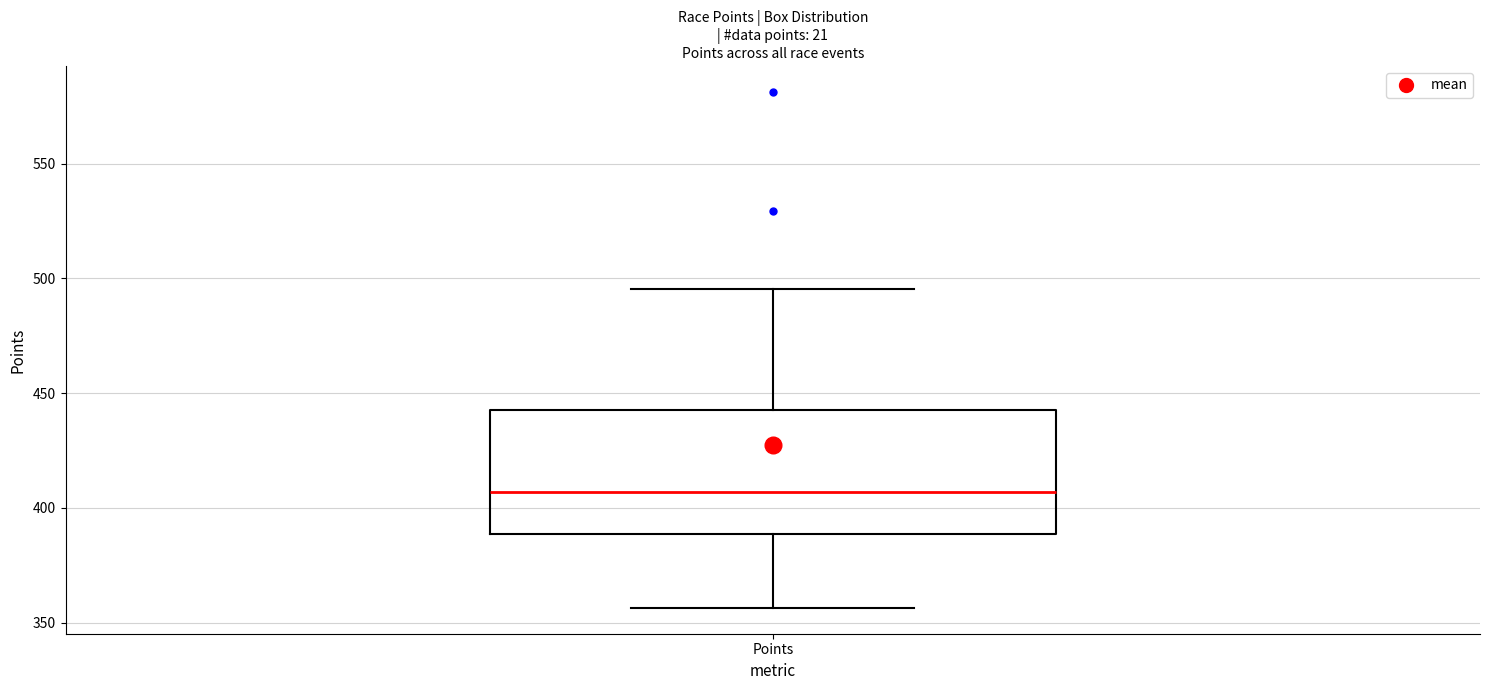

Transcribe this box plot: give where the median line is, the range the box spans, and where the two whiskers end, as read against the y-axis. The values are not printed on the chart, so give them approximately, as read against the axis.

median 405, box 390 to 440, whiskers 355 to 495